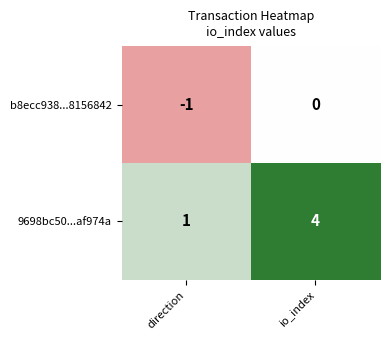

What is the difference between the 9698bc50...af974a values at io_index and direction?

3